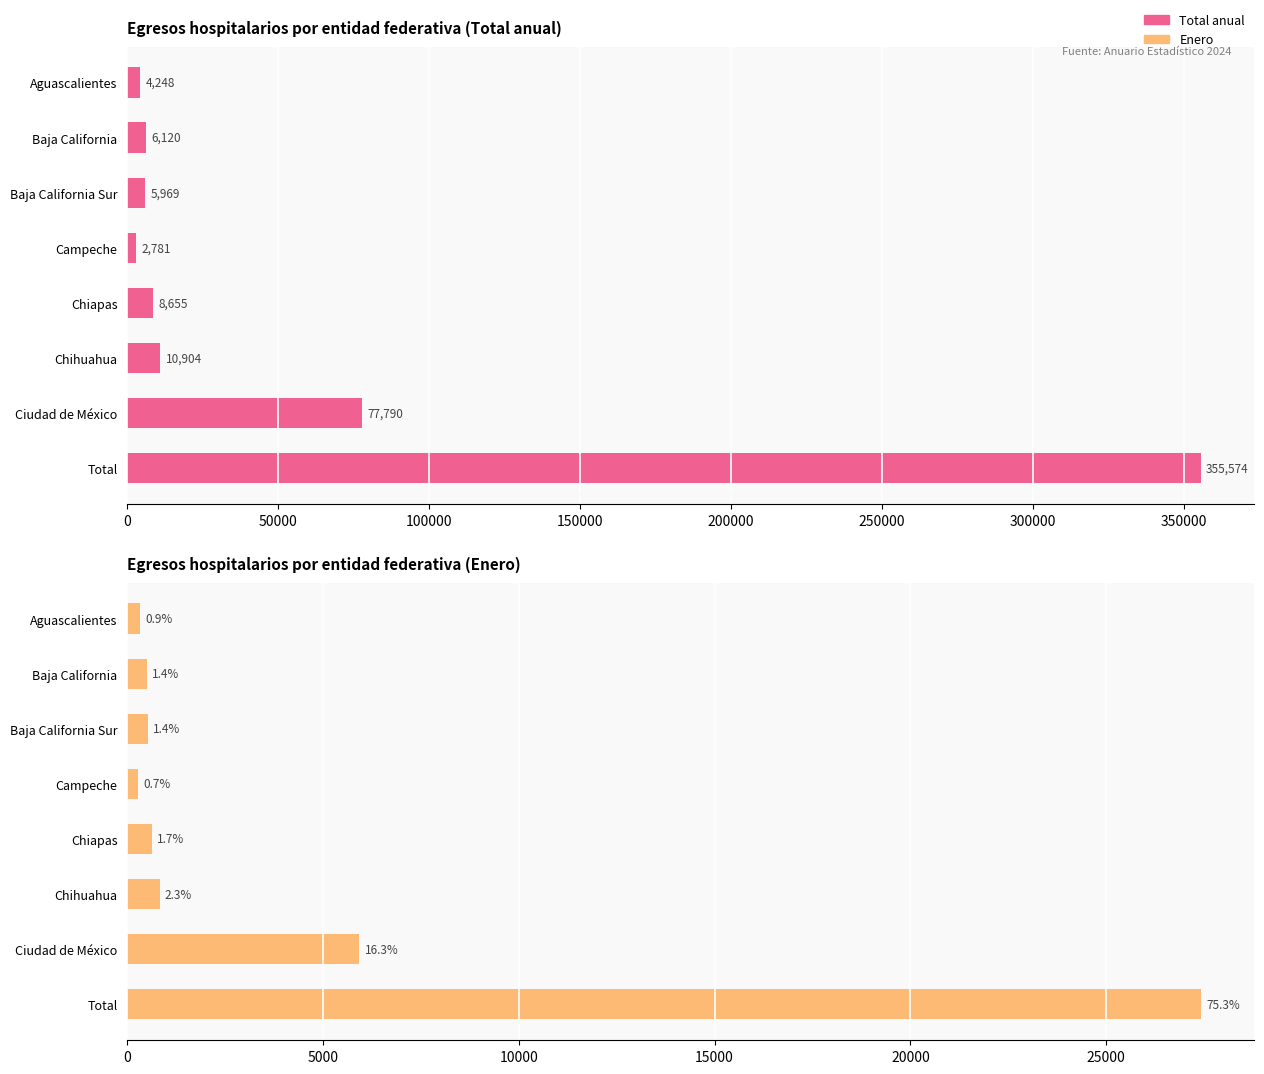

Which category has the highest value across all series?

350000